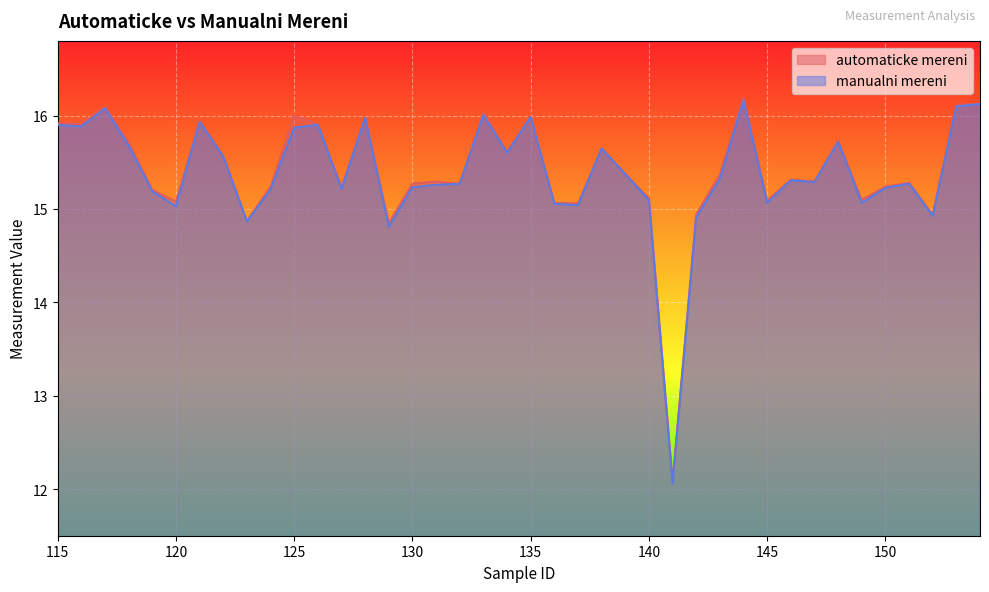

The manualni mereni series shows 8.2 at 141. True or false?

False